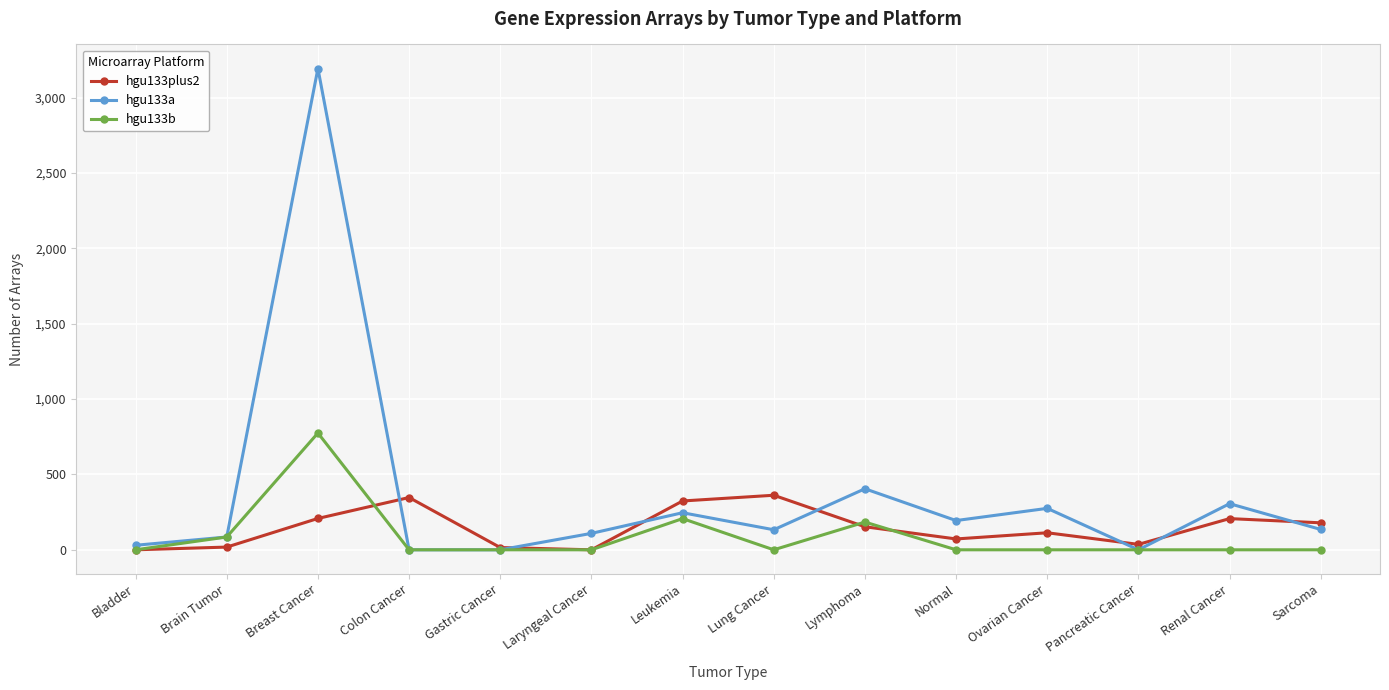

What are all the series names shown in the legend?

hgu133plus2, hgu133a, hgu133b